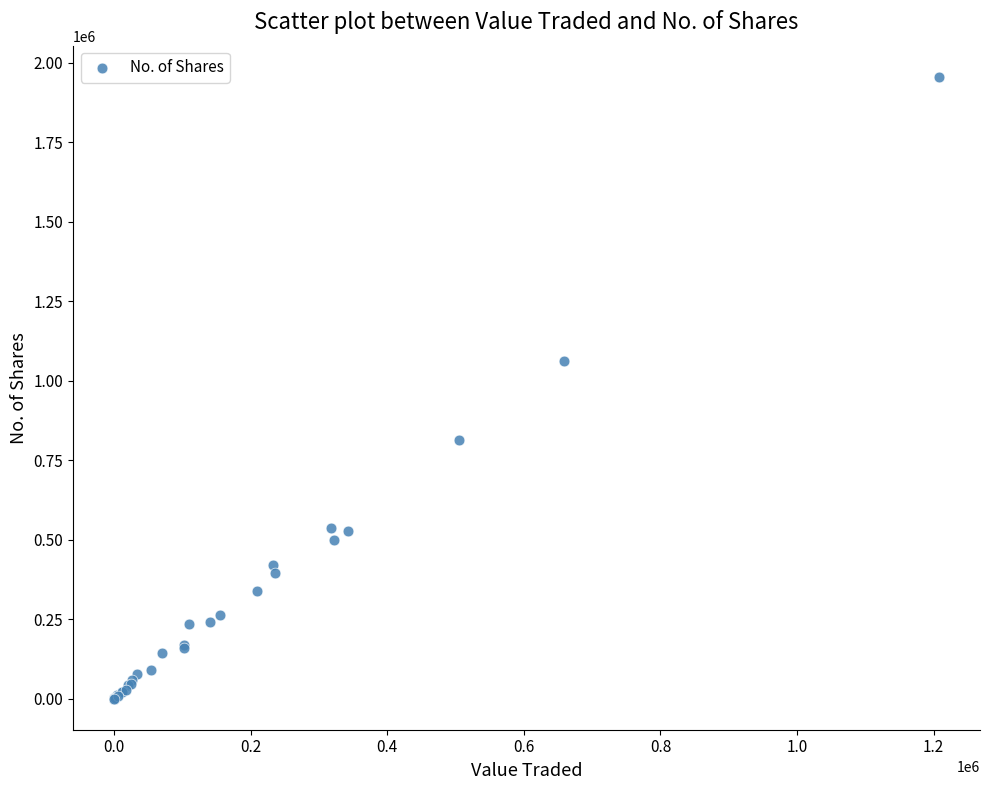

What Y value in the scatter plot is closest to 978362?

1061344